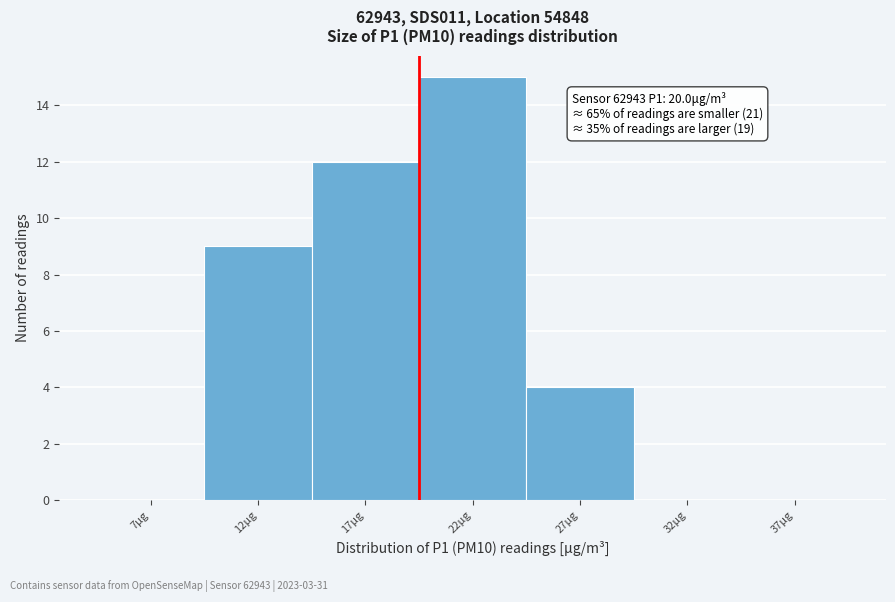

Reading right to left, extract all data points from this chart.

37μg=0	32μg=0	27μg=4	22μg=15	17μg=12	12μg=9	7μg=0